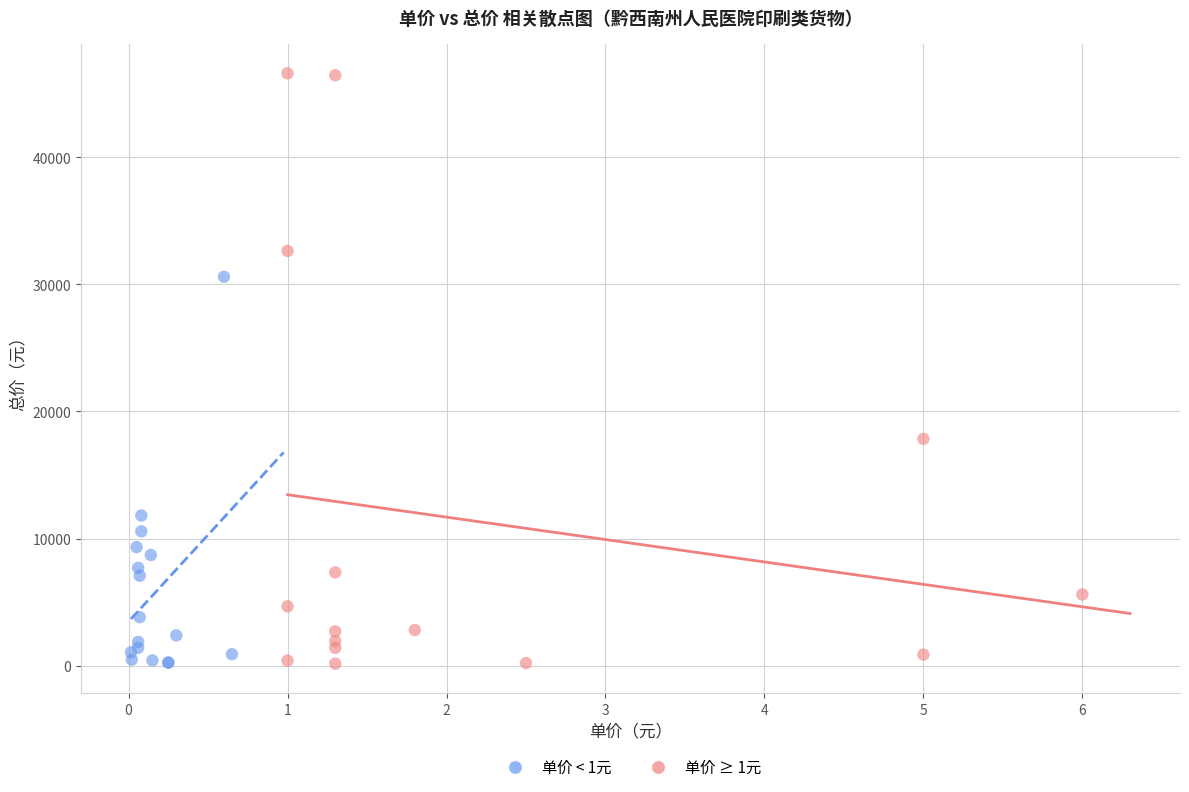

Which series contains the highest Y value?

单价 ≥ 1元